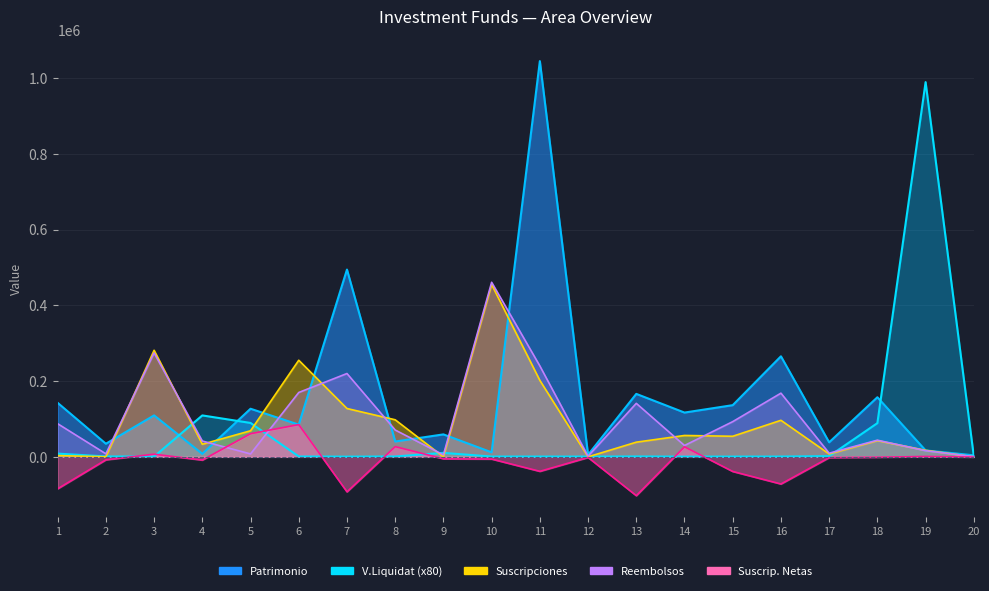

Between 11 and 14, which series saw the biggest shift?

Patrimonio